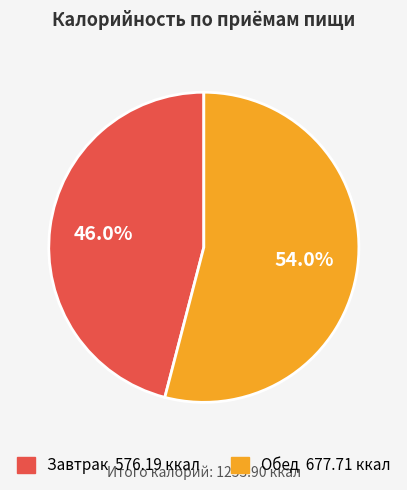

Count the number of slices in the pie.

2